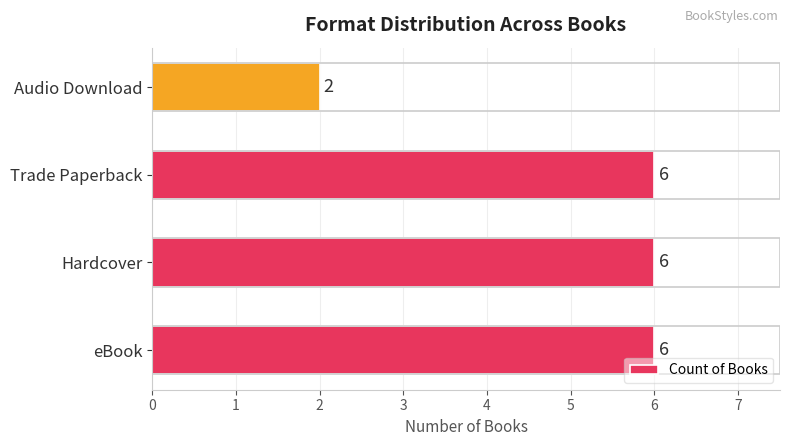

Approximately how many times larger is the value at Audio Download compared to Hardcover?

0.3